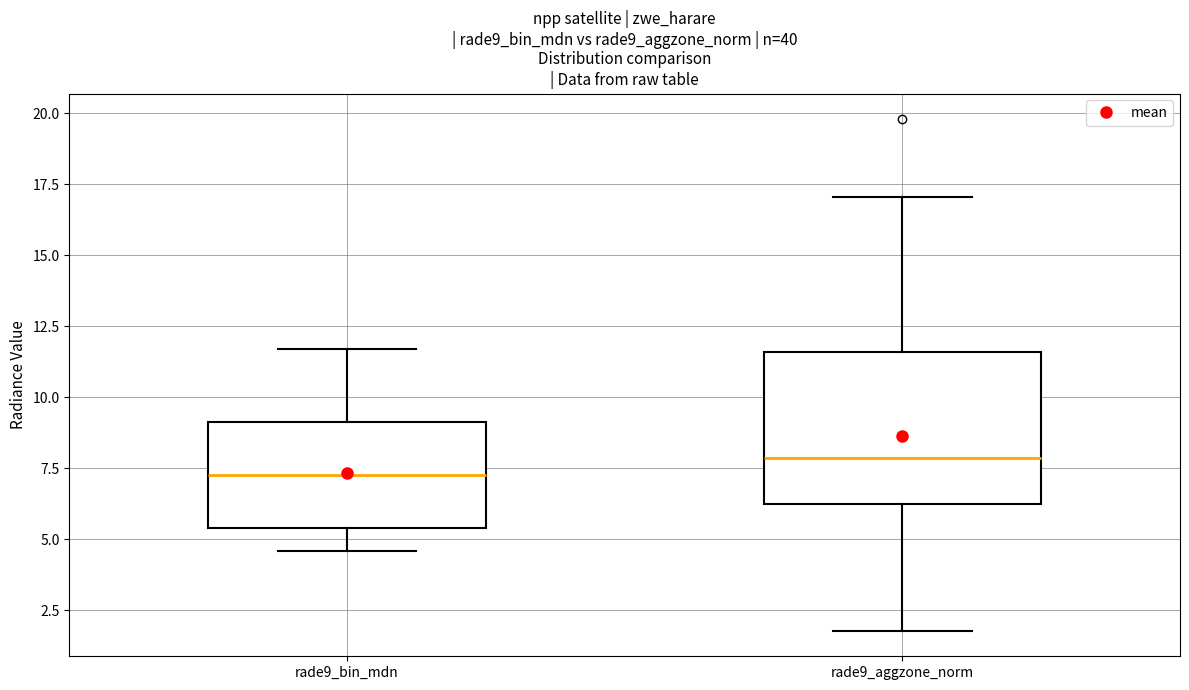

Reading left to right, transcribe this box plot: for each box, give where its median line is, the range the box spans, and where its two whiskers end, as read against the y-axis. The values are not printed on the chart, so give them approximately, as read against the axis.

rade9_bin_mdn: median 7.5, box 5.5 to 9.0, whiskers 4.5 to 11.5
rade9_aggzone_norm: median 8.0, box 6.5 to 11.5, whiskers 2.0 to 17.0